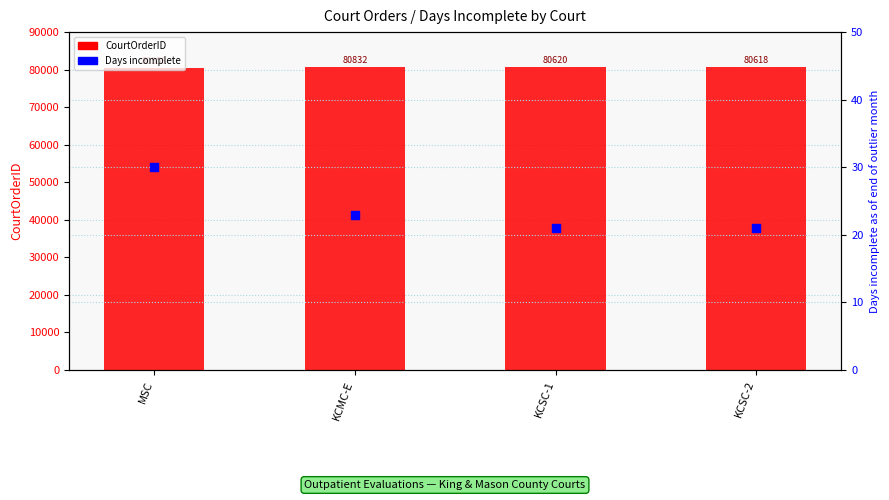

At how many categories does at least one series exceed 8169?

4